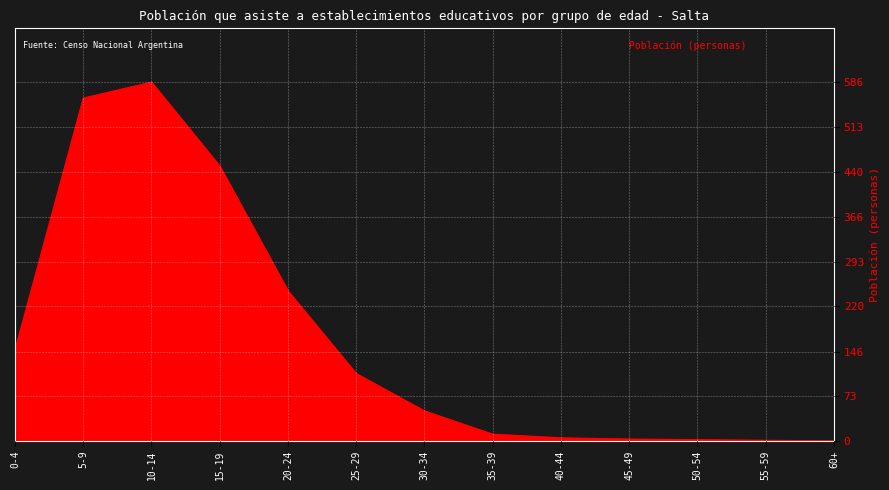

At which category does the chart reach its peak across all series?

10-14